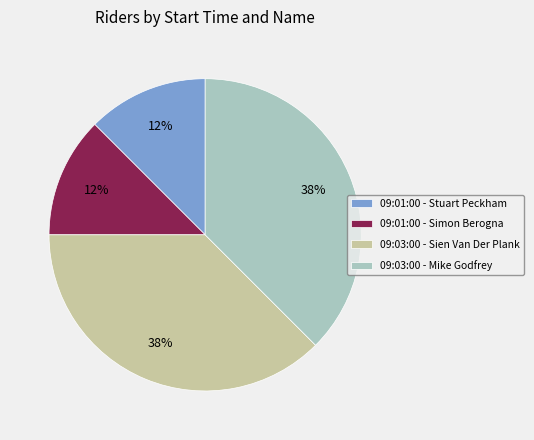

Between 09:03:00 - Mike Godfrey and 09:01:00 - Stuart Peckham, which is larger?

09:03:00 - Mike Godfrey